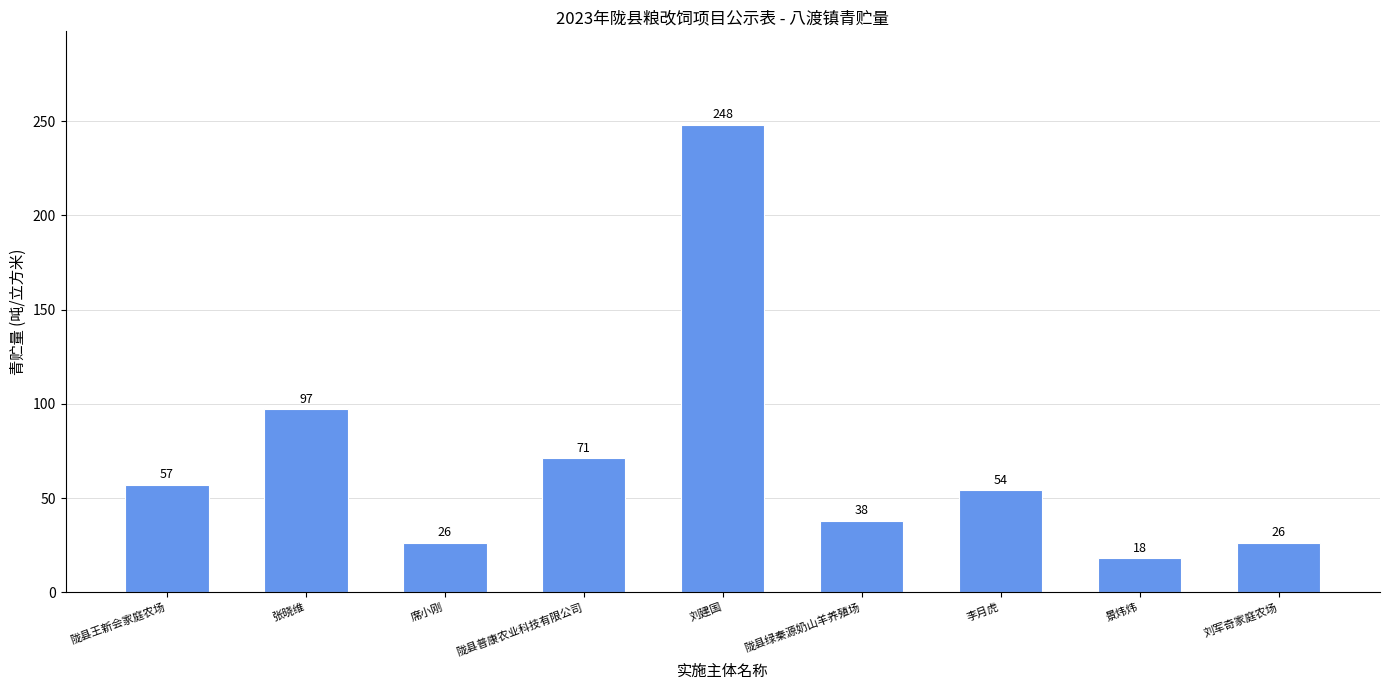

What is the value of the 6th bar from the left?

38